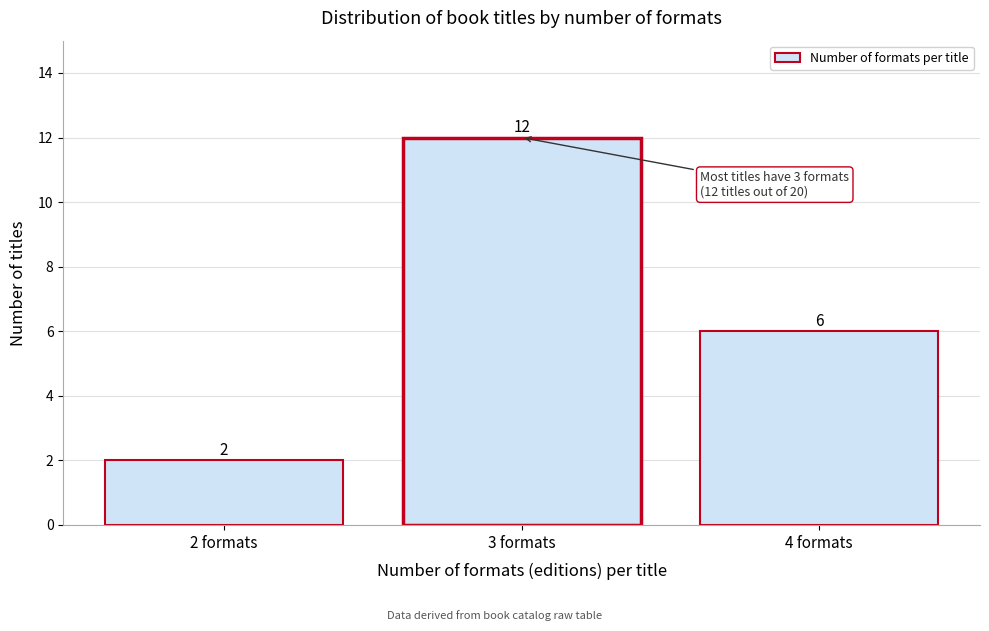

Which range on the x-axis has the tallest bar?

2.5 to 3.5